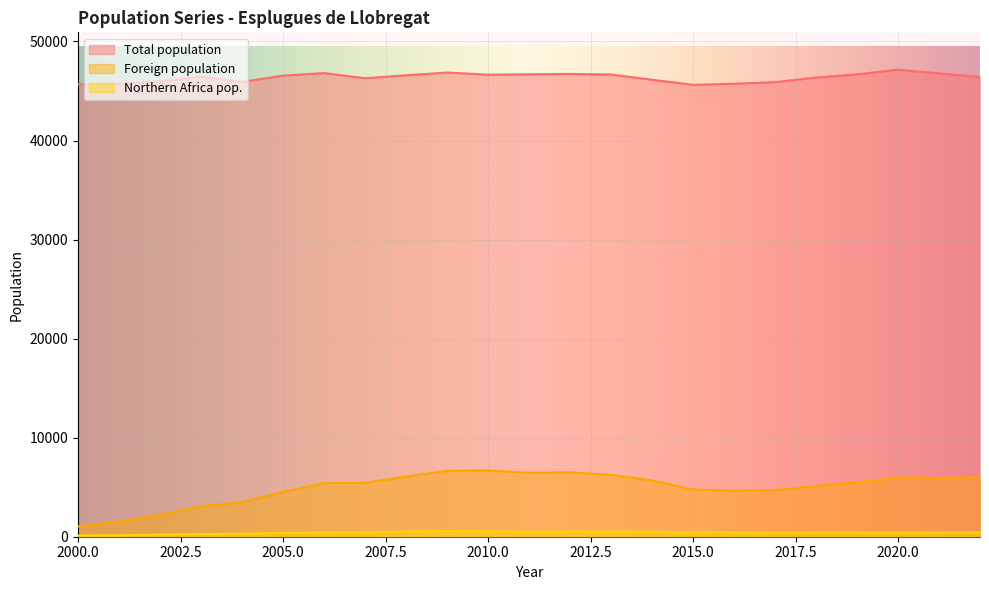

List the labels in order of Total population value, smallest first.

2015, 2000, 2001, 2016, 2017, 2004, 2002, 2014, 2007, 2018, 2022, 2003, 2005, 2008, 2010, 2013, 2019, 2011, 2012, 2021, 2006, 2009, 2020